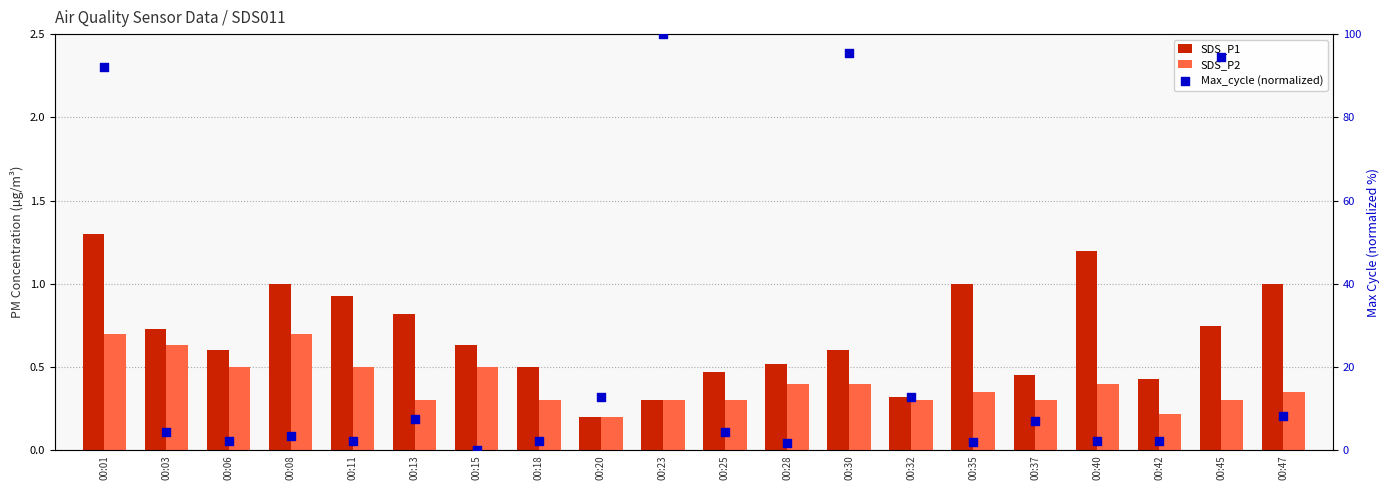

Which series reaches the maximum Y coordinate?

Max_cycle (normalized)